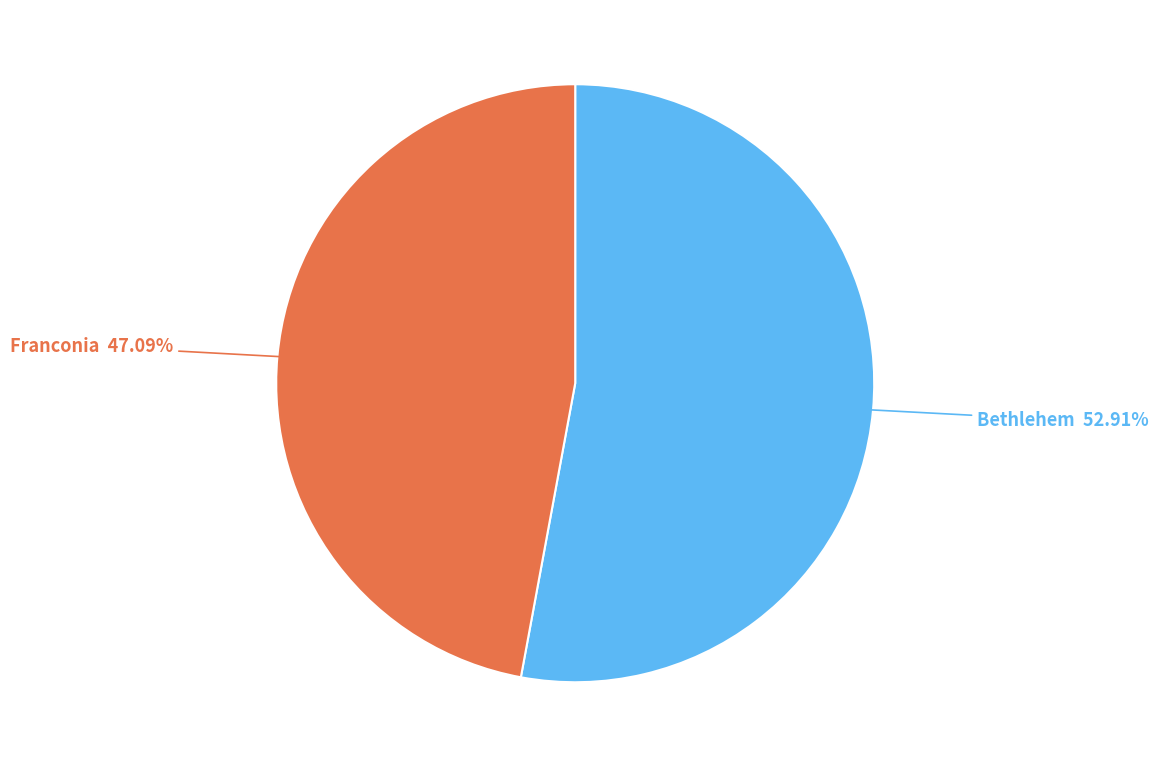

What percentage is the Bethlehem slice, to the nearest percent?

53%